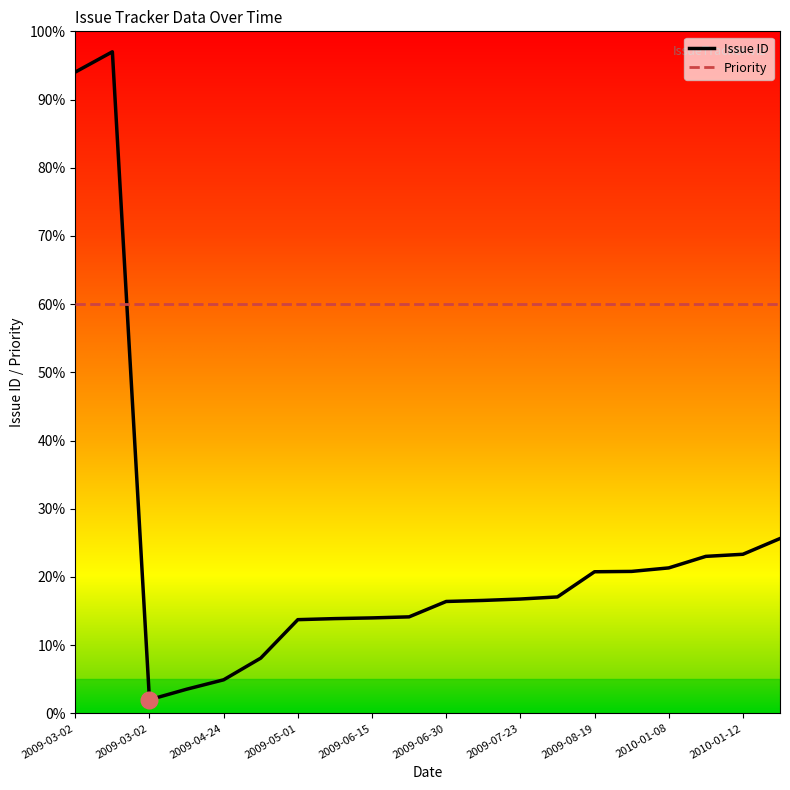

List the series in order of their peak value, lowest first.

Priority, Issue ID